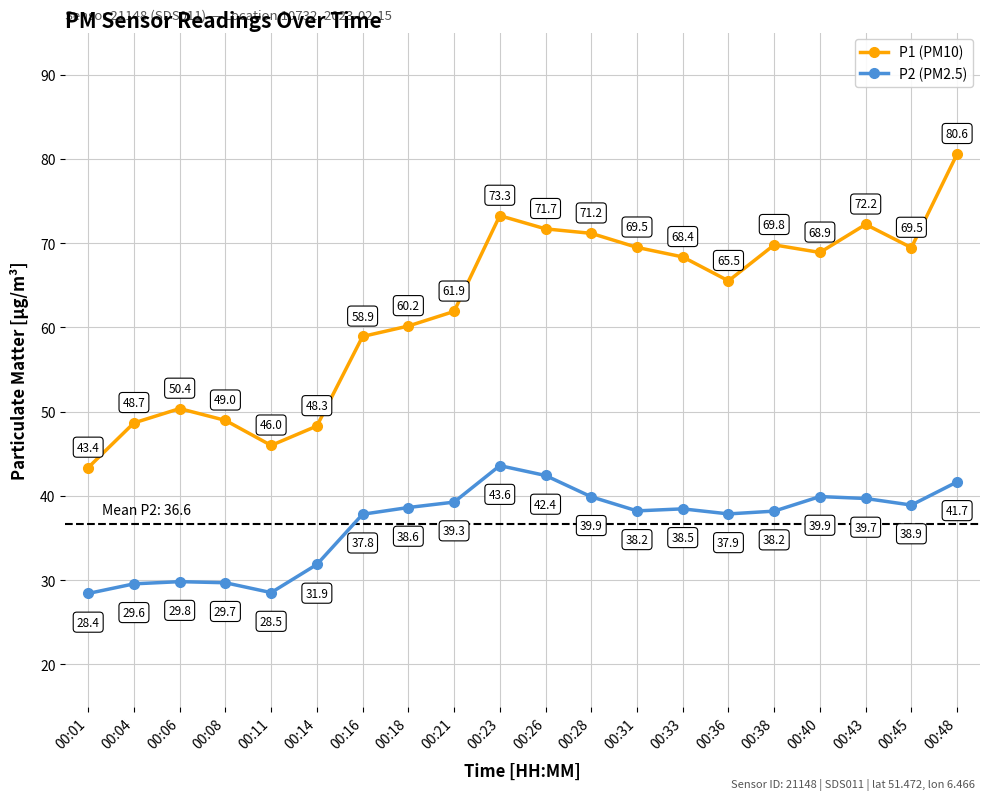

What value does the P2 (PM2.5) series have at 00:21?

39.3